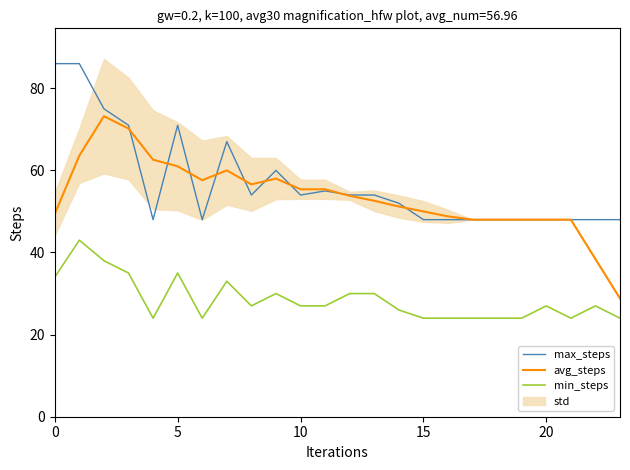

How many data points in max_steps are less than 54?

12